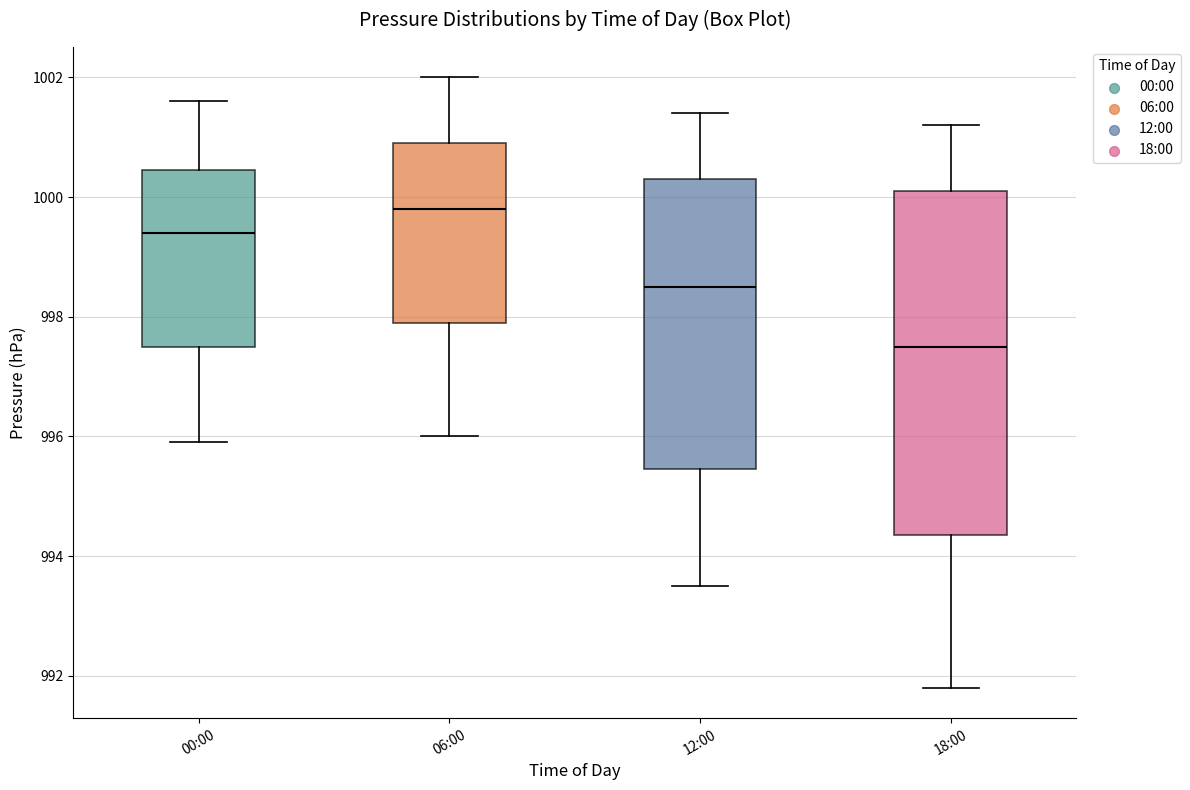

Where does the median line of the box for 06:00 sit on the y-axis? The values are not printed on the chart, so give them approximately, as read against the axis.

999.8